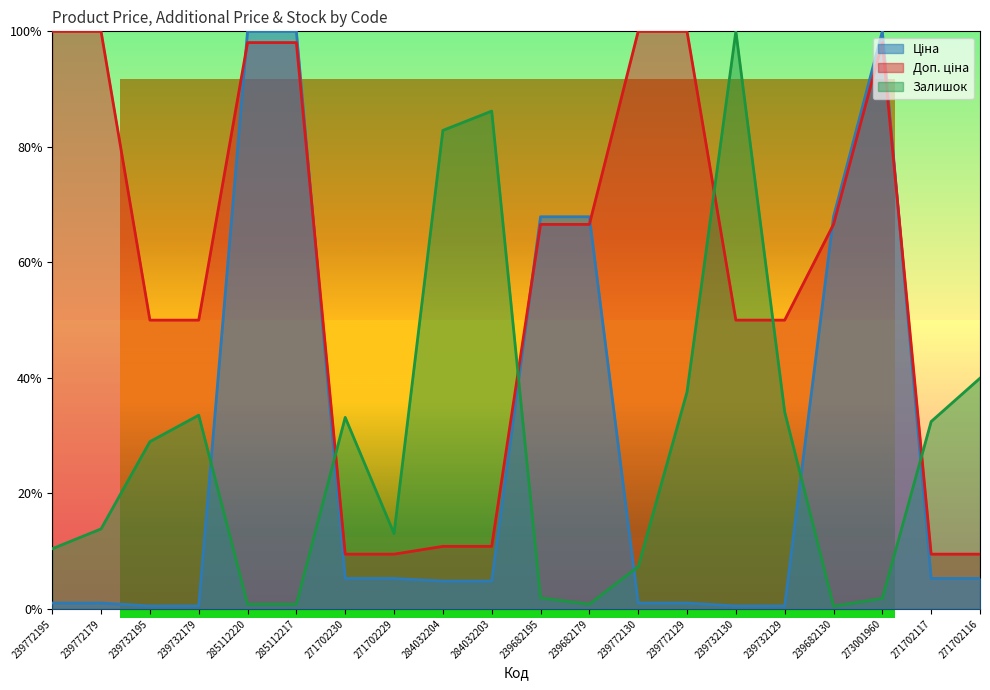

Between 239772129 and 239682130, which series saw the biggest shift?

Ціна